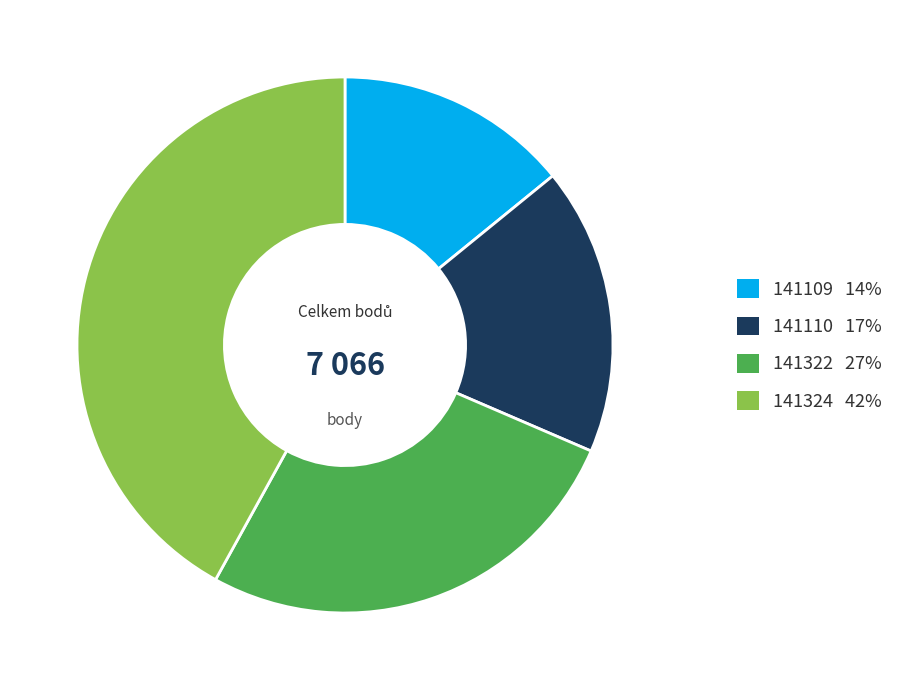

What is the smallest slice in the pie chart?

141109